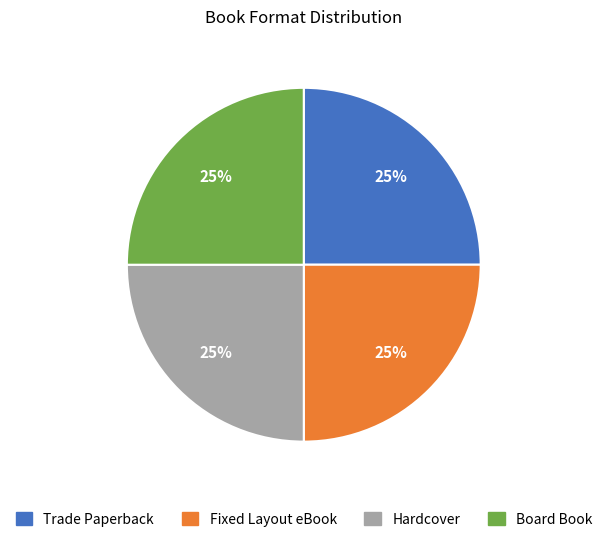

What is the ratio of the value at Fixed Layout eBook to the value at Board Book?

1.0